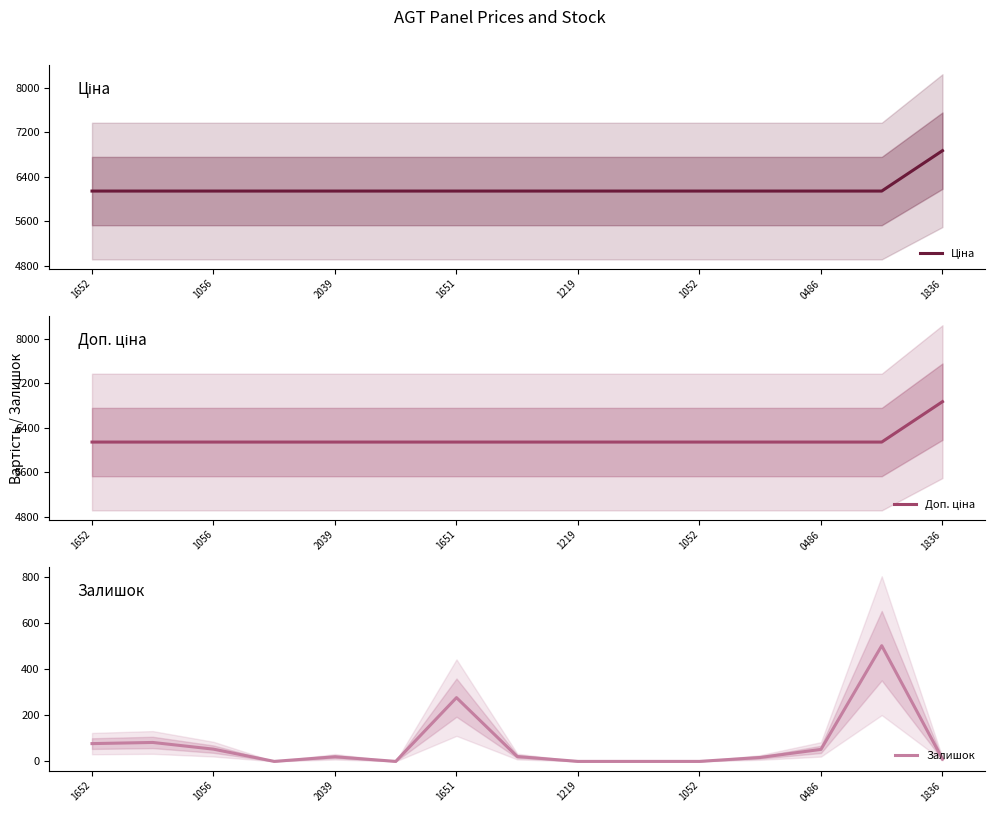

In Залишок, how many points are lower than both neighbors (excluding endpoints)?

2